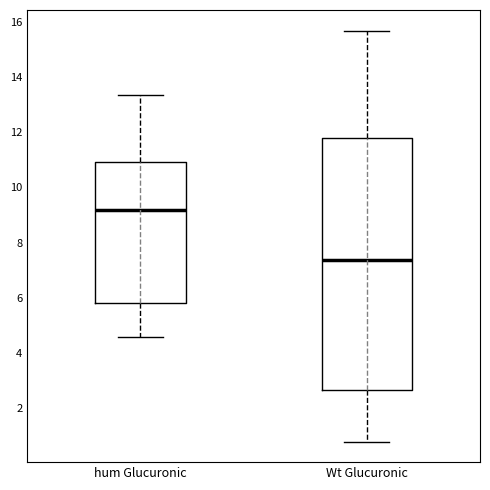

Where does the lower whisker of the box for Wt Glucuronic end on the y-axis? The values are not printed on the chart, so give them approximately, as read against the axis.

0.8